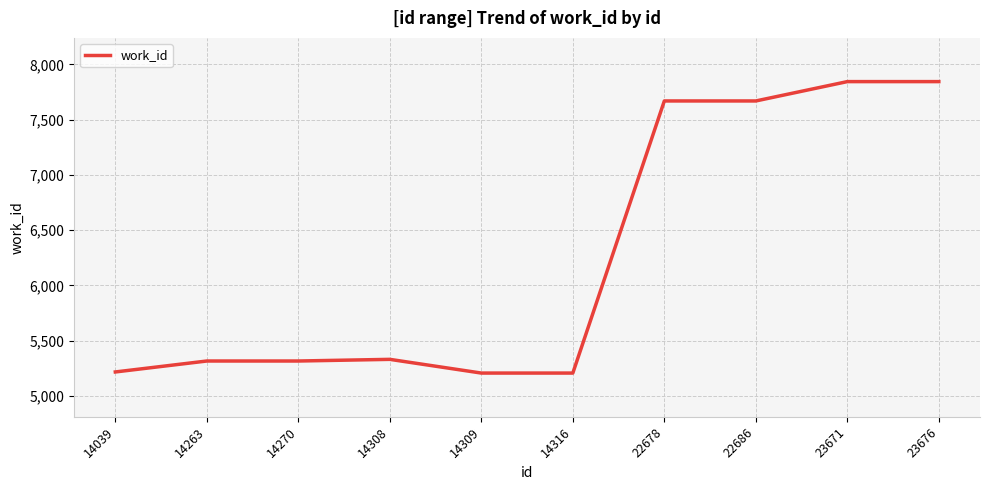

What is the ratio of the value at 14316 to the value at 23676?

0.7